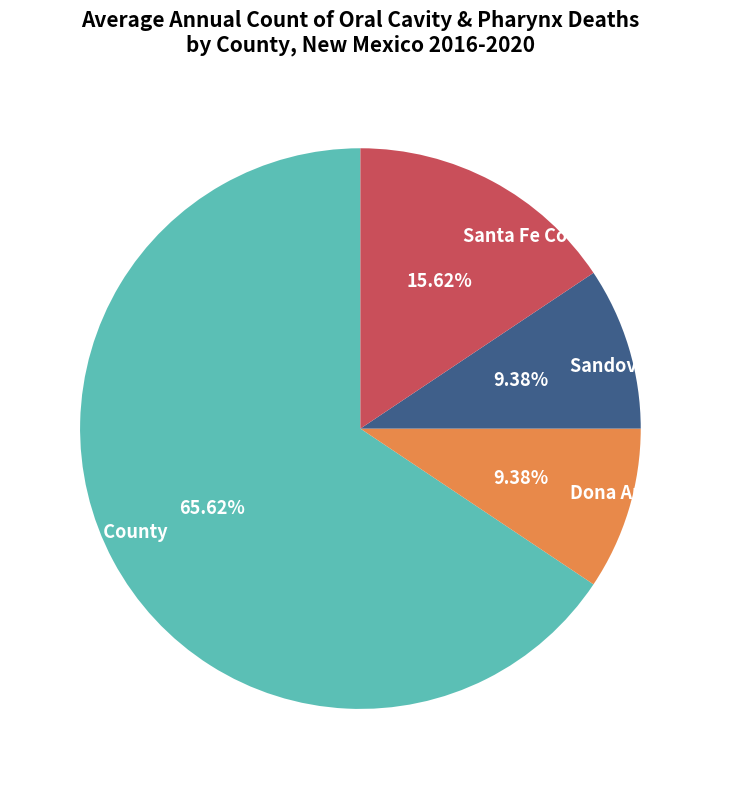

The Santa Fe County slice represents 16% of the pie. True or false?

True